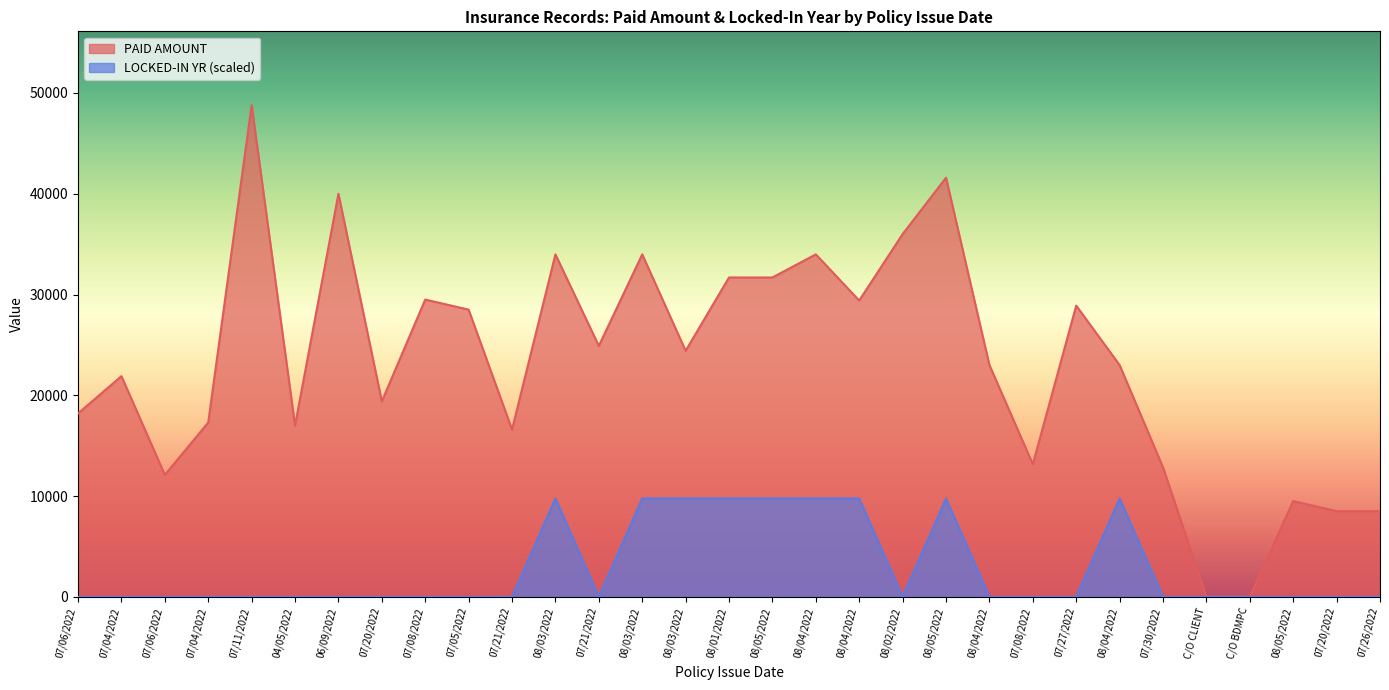

How many LOCKED-IN YR values are between 0 and 9760?

31